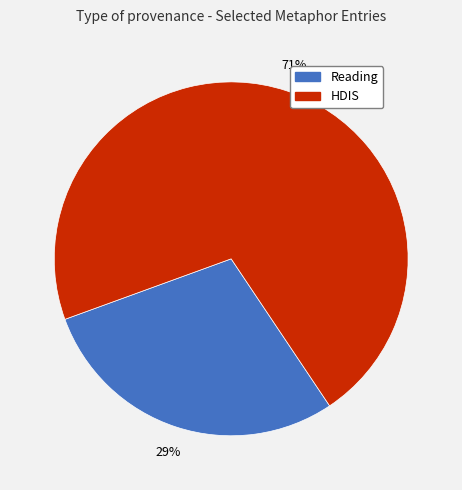

To the nearest percent, what is the difference between the largest and smallest slice percentages?

42%